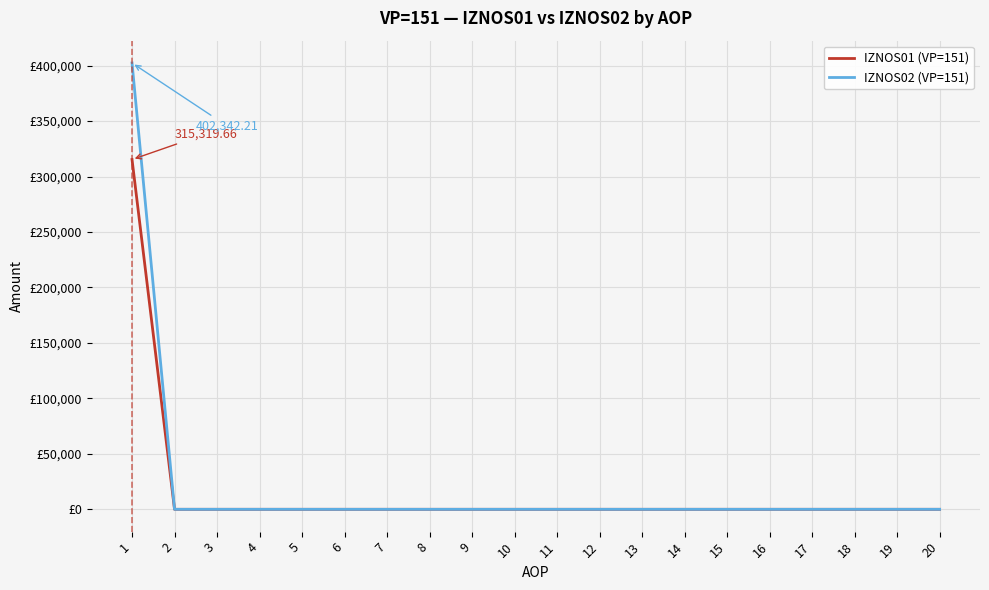

List the labels in order of IZNOS02 (VP=151) value, smallest first.

2, 3, 4, 5, 6, 7, 8, 9, 10, 11, 12, 13, 14, 15, 16, 17, 18, 19, 20, 1